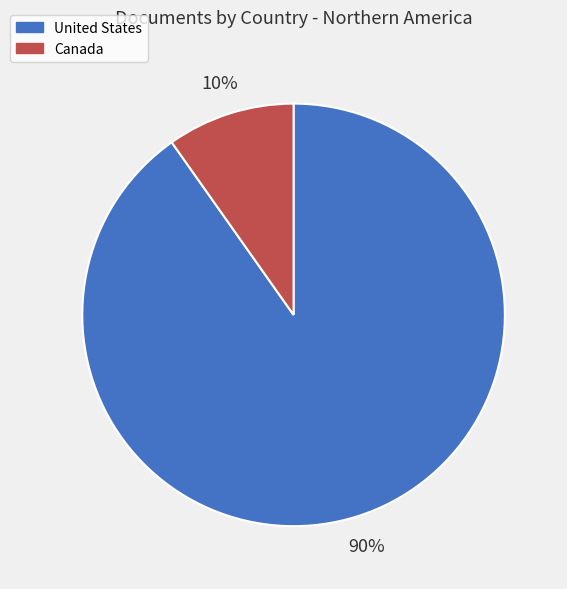

Count the number of slices in the pie.

2